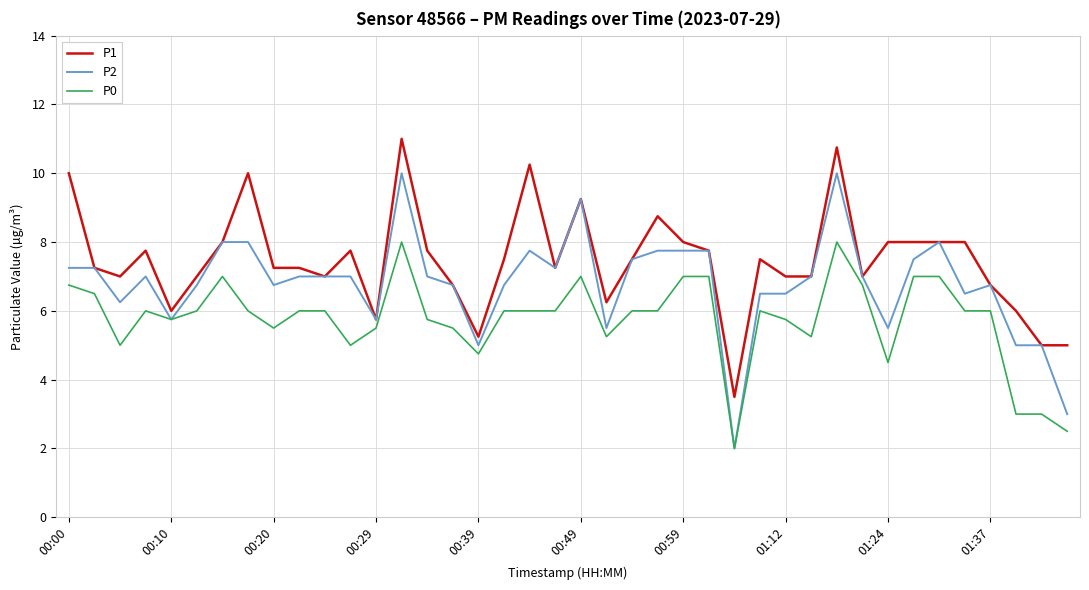

What is the greatest value displayed?

11.0